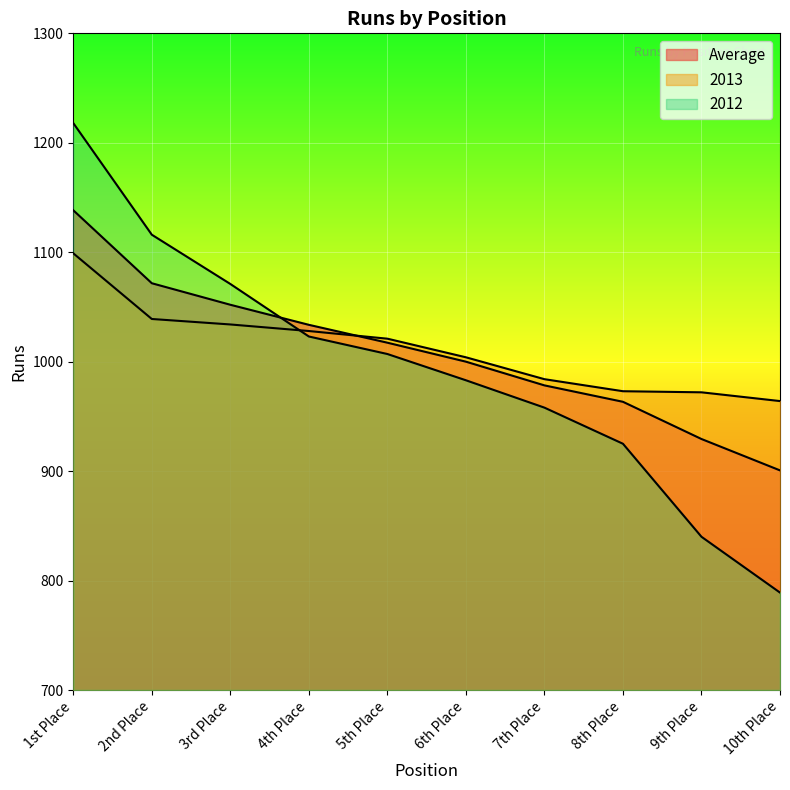

What is the difference between the maximum and second lowest values in the 2013 series?

127.0